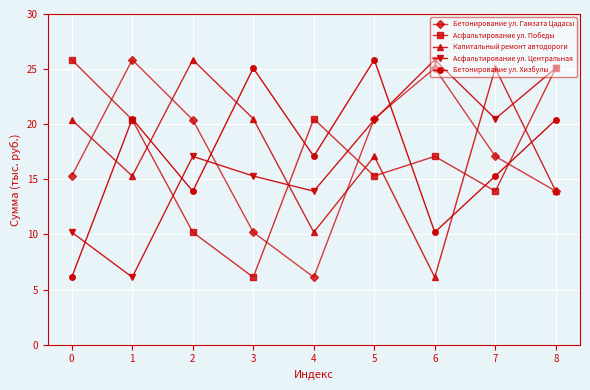

What is the approximate value of Бетонирование ул. Гамзата Цадасы at 6?

25.1